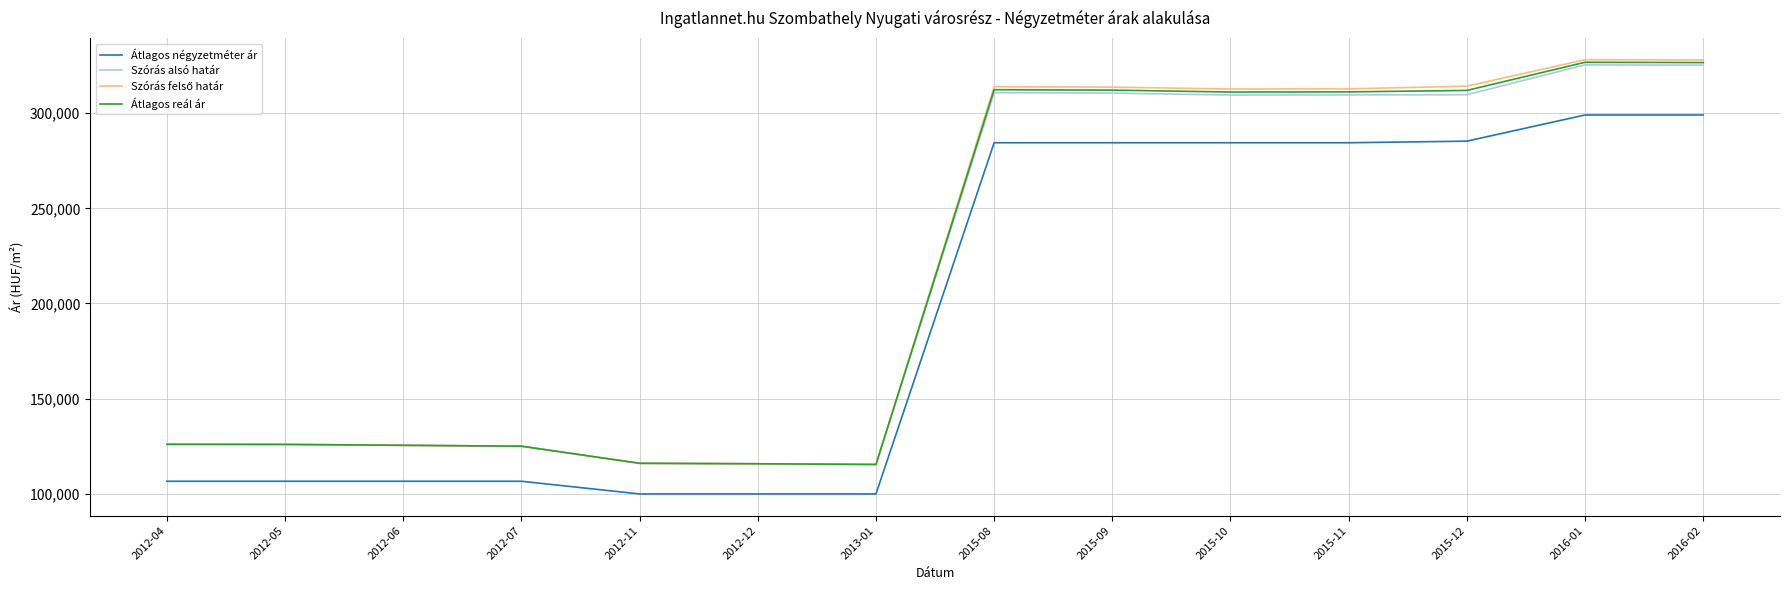

The value of Átlagos négyzetméter ár at 2012-06 is 58256. True or false?

False